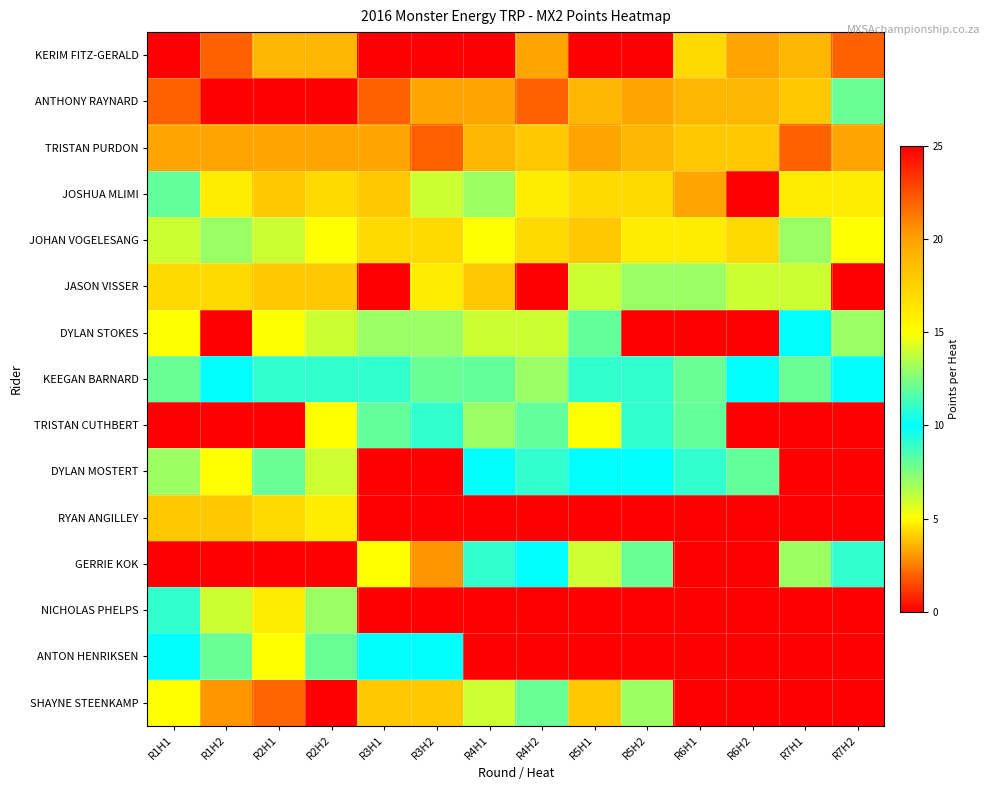

Rank the series at R2H1 from highest to lowest value.

ANTHONY RAYNARD, TRISTAN PURDON, KERIM FITZ-GERALD, JOSHUA MLIMI, RYAN ANGILLEY, NICHOLAS PHELPS, DYLAN STOKES, JOHAN VOGELESANG, KEEGAN BARNARD, DYLAN MOSTERT, ANTON HENRIKSEN, JASON VISSER, SHAYNE STEENKAMP, TRISTAN CUTHBERT, GERRIE KOK